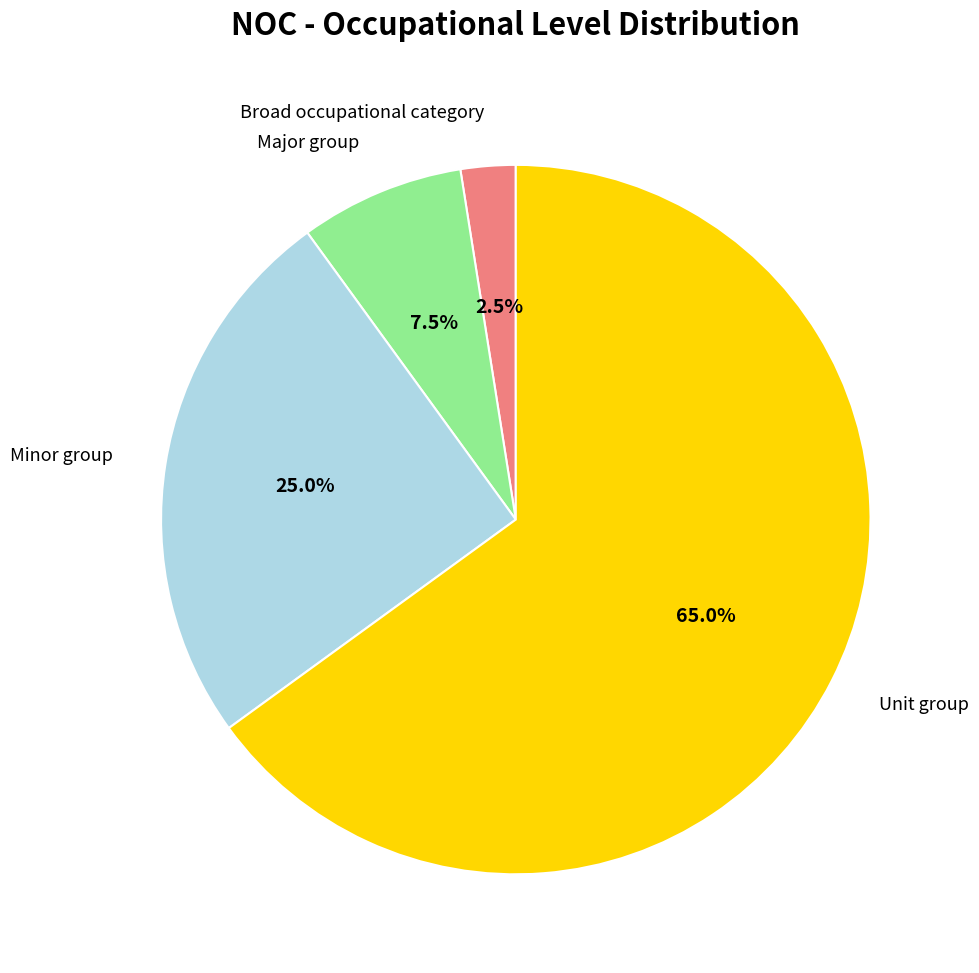

Combined, what portion of the pie is Minor group and Unit group?

90.0%